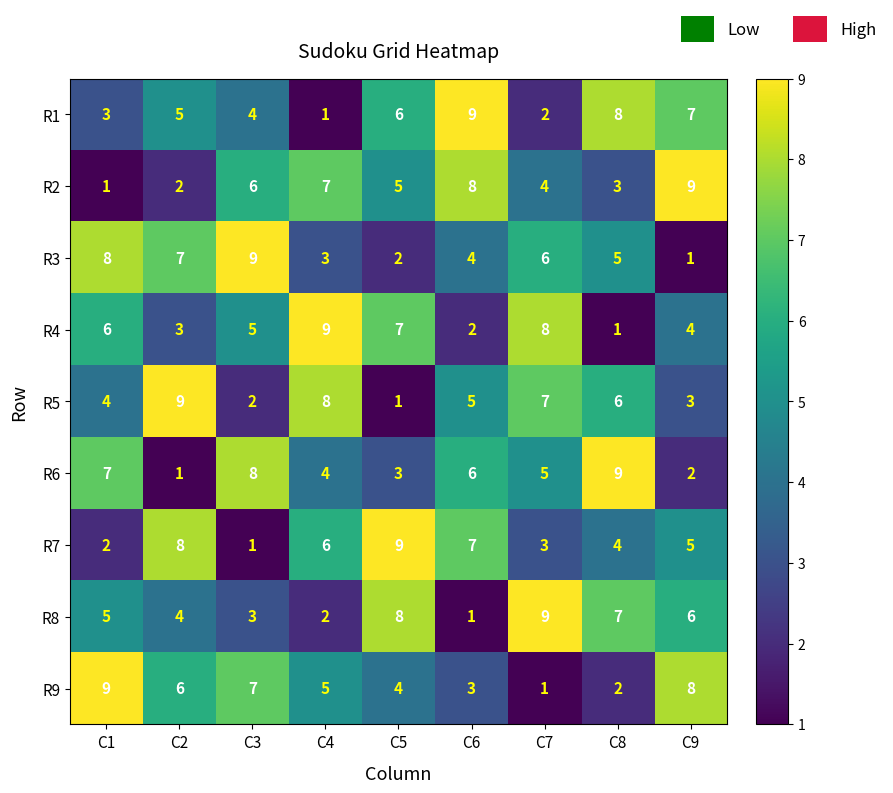

At which label is R8 closest to 5?

C1